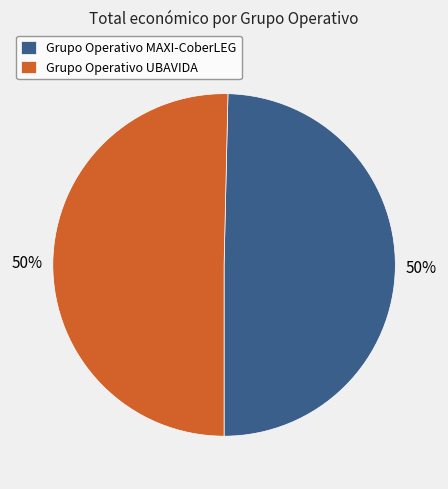

The Grupo Operativo MAXI-CoberLEG slice represents 57% of the pie. True or false?

False